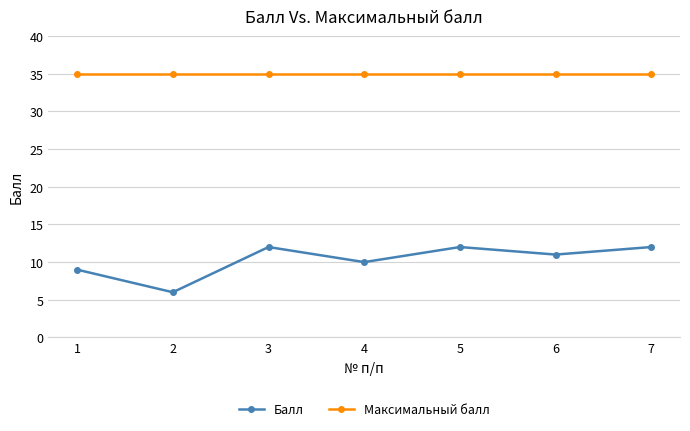

Between 1 and 2, which series saw the biggest shift?

Балл